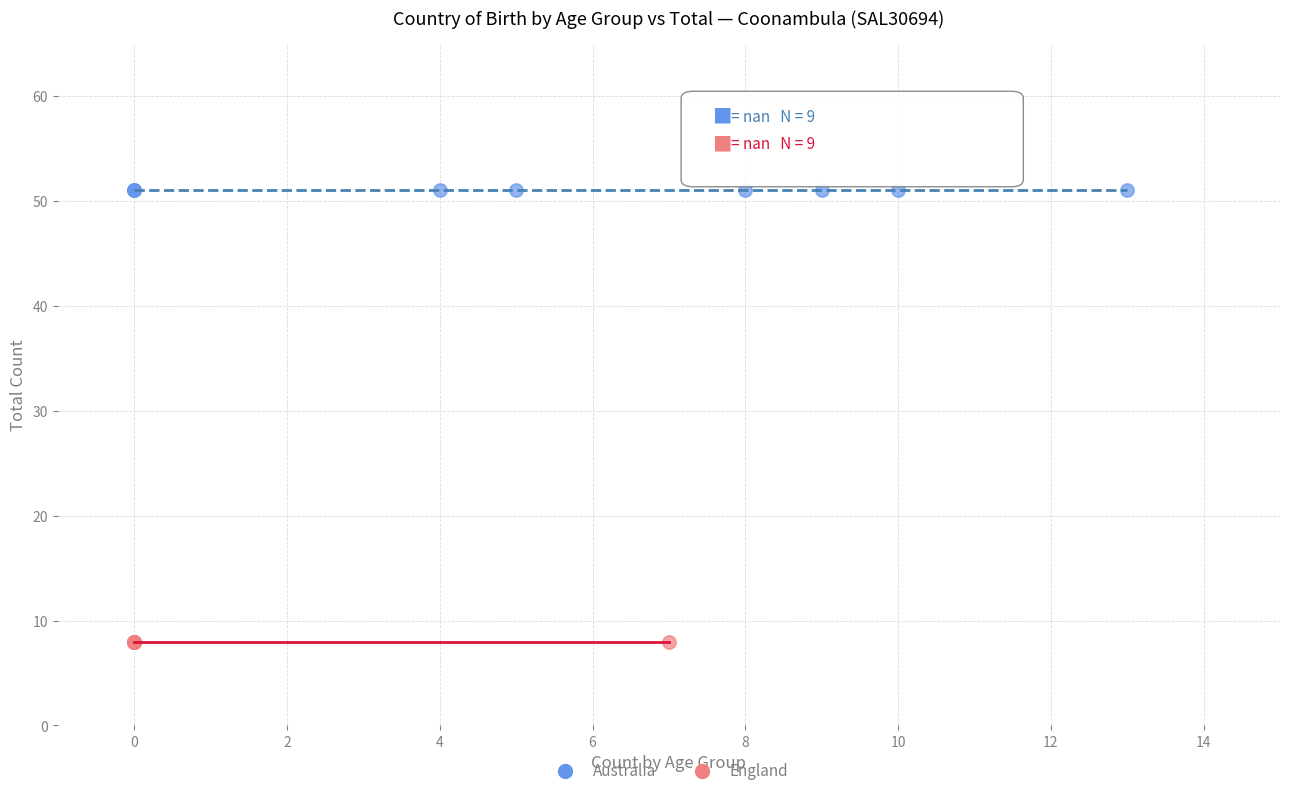

Which series contains the highest Y value?

Australia